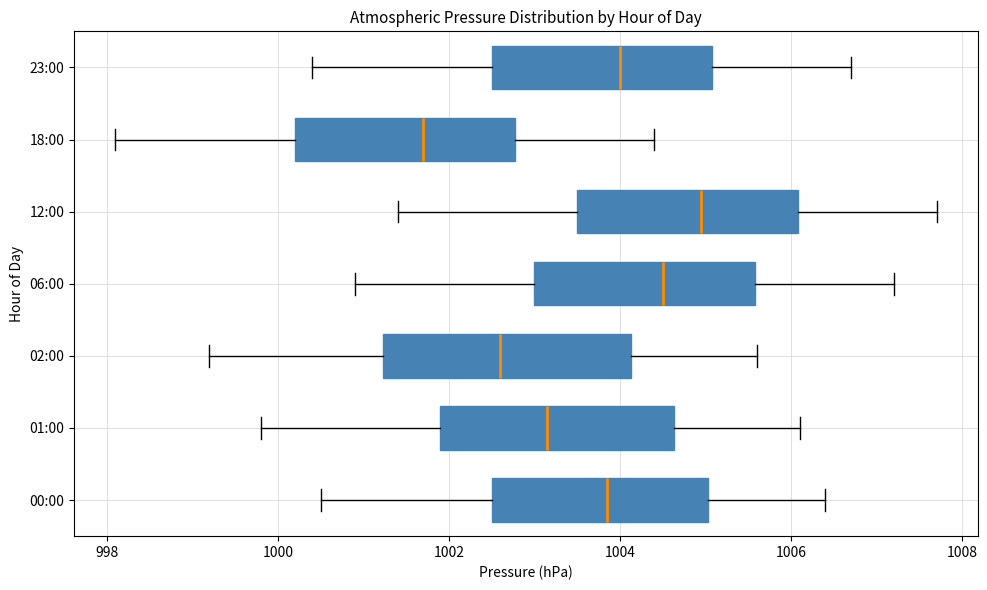

Reading bottom to top, transcribe this box plot: for each box, give where its median line is, the range the box spans, and where its two whiskers end, as read against the x-axis. The values are not printed on the chart, so give them approximately, as read against the axis.

00:00: median 1003.8, box 1002.6 to 1005.0, whiskers 1000.6 to 1006.4
01:00: median 1003.2, box 1002.0 to 1004.6, whiskers 999.8 to 1006.2
02:00: median 1002.6, box 1001.2 to 1004.2, whiskers 999.2 to 1005.6
06:00: median 1004.6, box 1003.0 to 1005.6, whiskers 1001.0 to 1007.2
12:00: median 1005.0, box 1003.6 to 1006.0, whiskers 1001.4 to 1007.8
18:00: median 1001.8, box 1000.2 to 1002.8, whiskers 998.2 to 1004.4
23:00: median 1004.0, box 1002.6 to 1005.0, whiskers 1000.4 to 1006.8